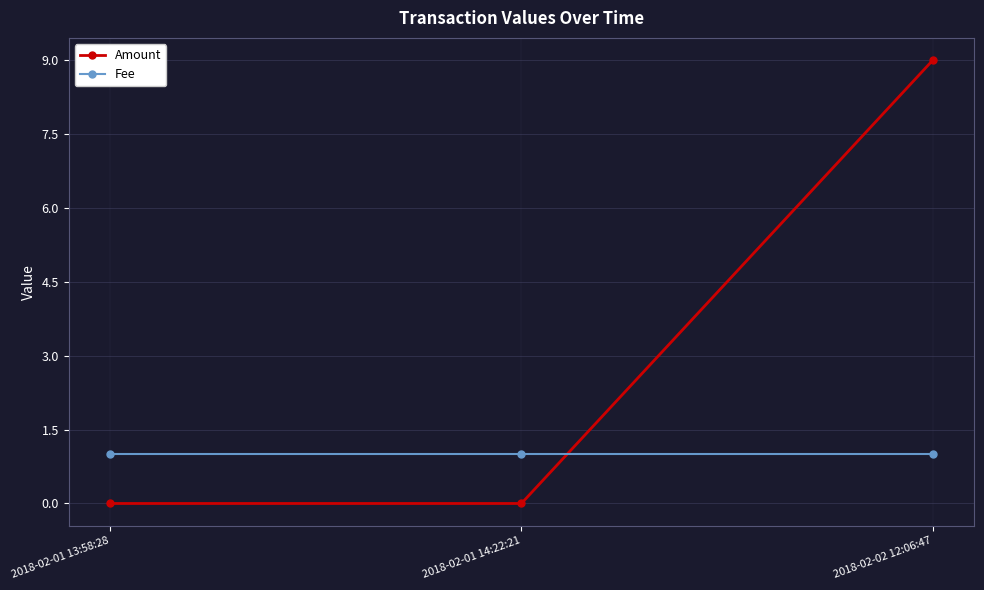

The Fee series shows 2 at 2018-02-01 13:58:28. True or false?

False